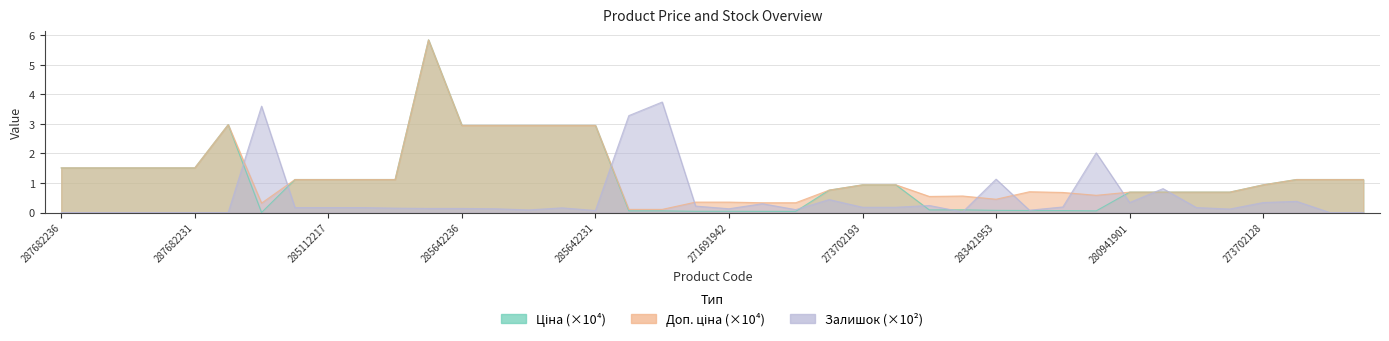

Which series has the widest spread of values?

Ціна